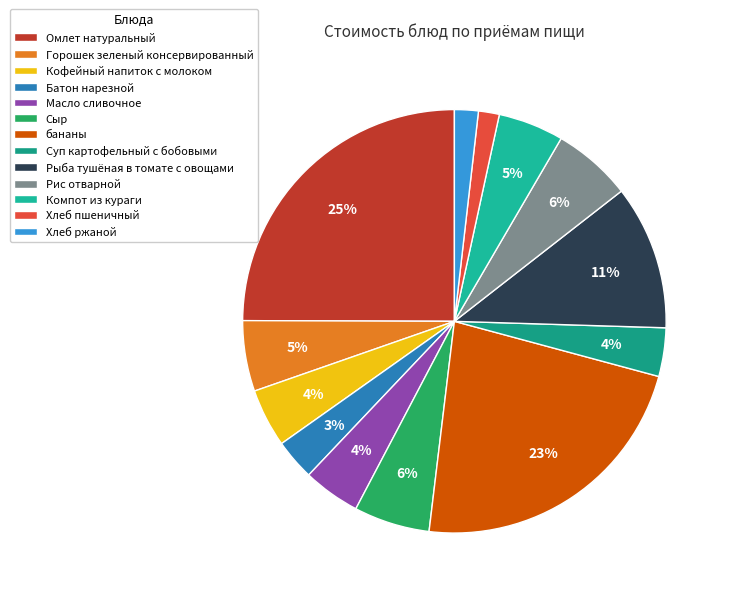

To the nearest percent, what percentage of the pie is Кофейный напиток с молоком?

4%